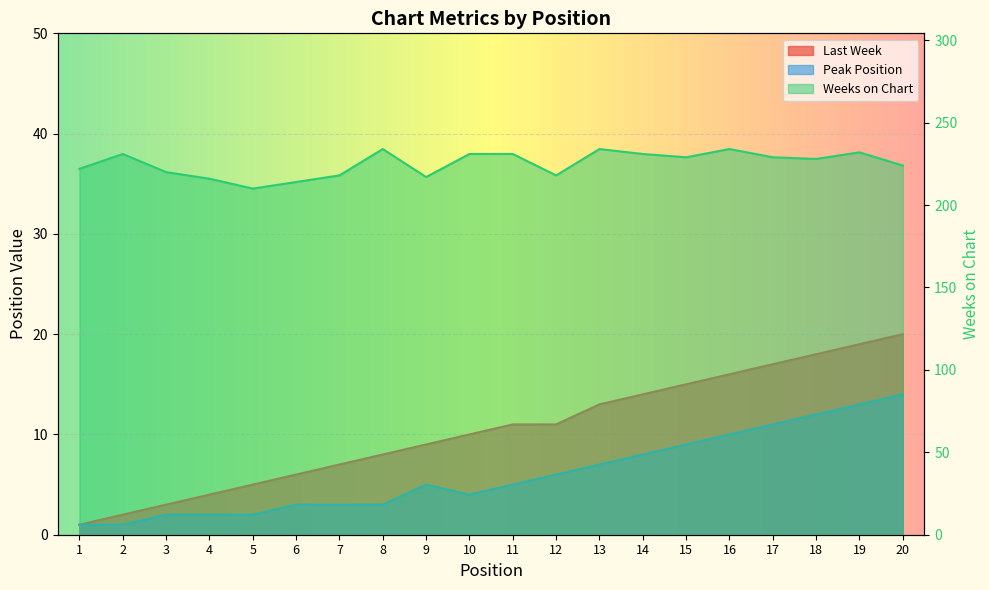

True or false: Last Week has a value of 6 at 6.

True